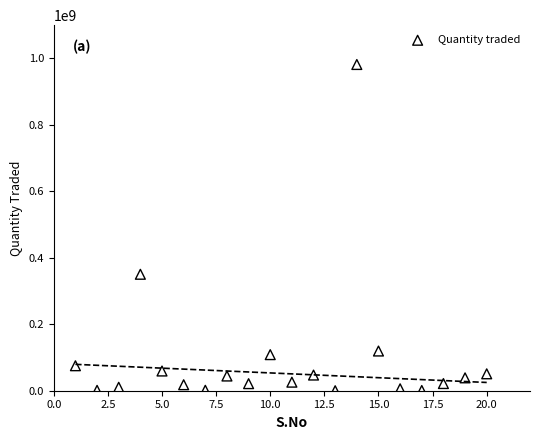

What Y value in the scatter plot is closest to 490855327?

350401365